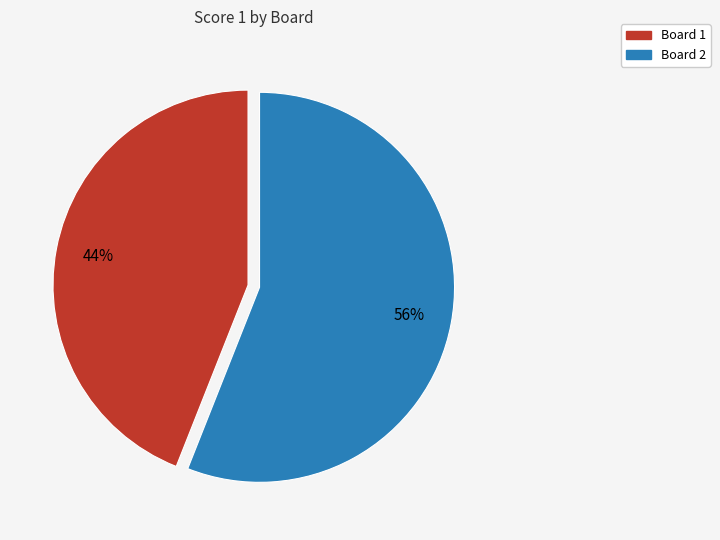

The Board 2 slice represents 69% of the pie. True or false?

False